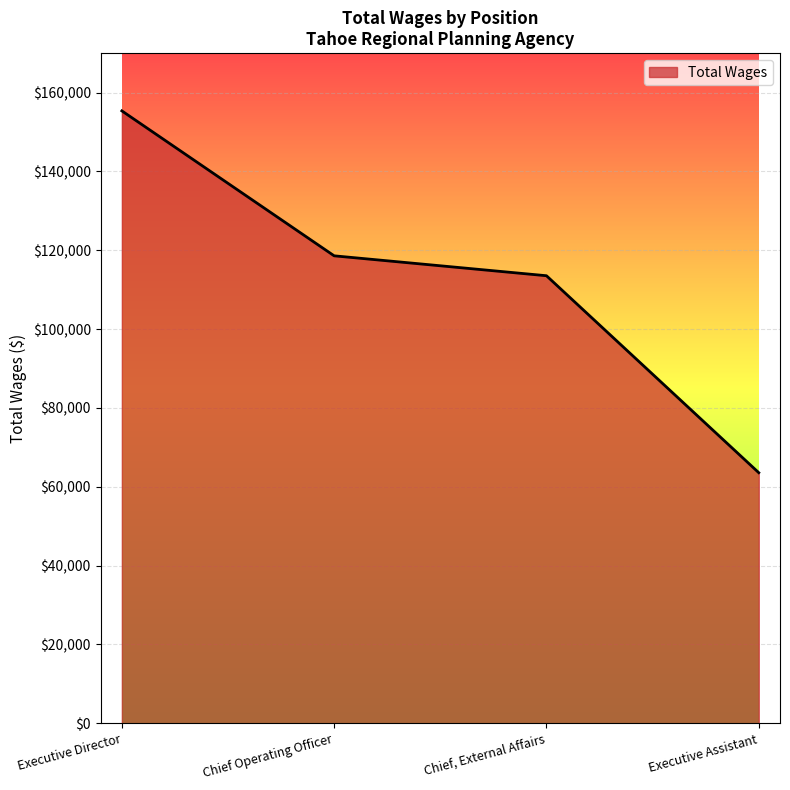

Reading left to right, list all the values displayed in this chart.

Executive Director=155352	Chief Operating Officer=118580	Chief, External Affairs=113529	Executive Assistant=63559